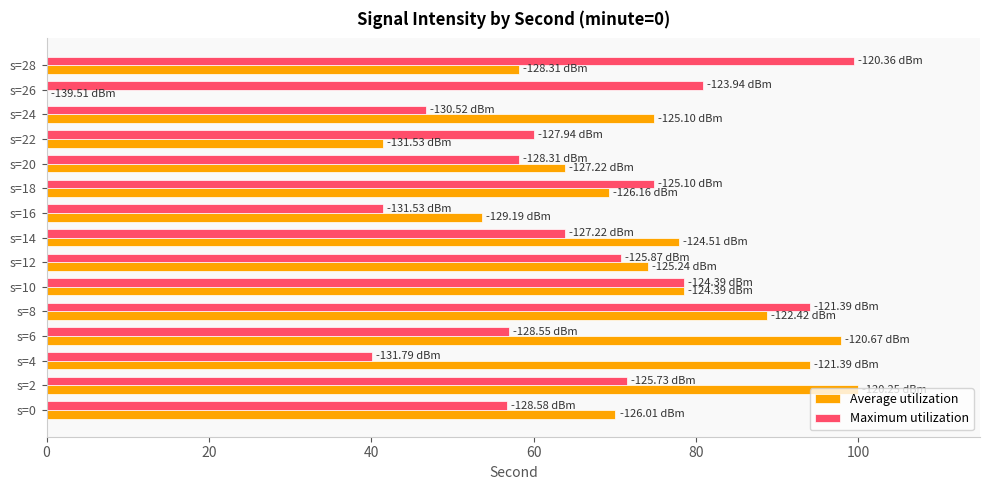

What is the sum of all Maximum utilization values?

994.0